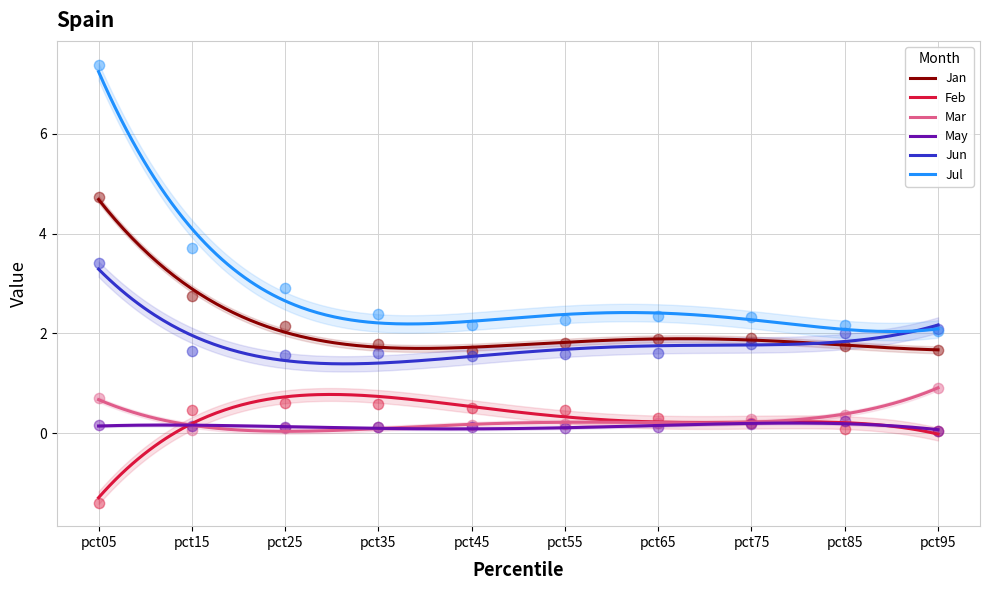

Is the value of May at pct35 greater than the value of Jun at pct65?

No